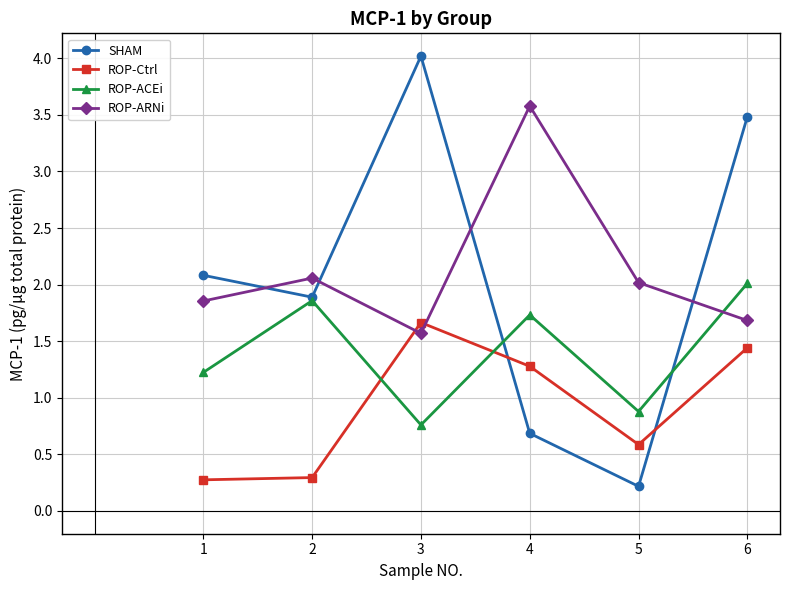

At which label does ROP-ACEi first exceed 1?

1